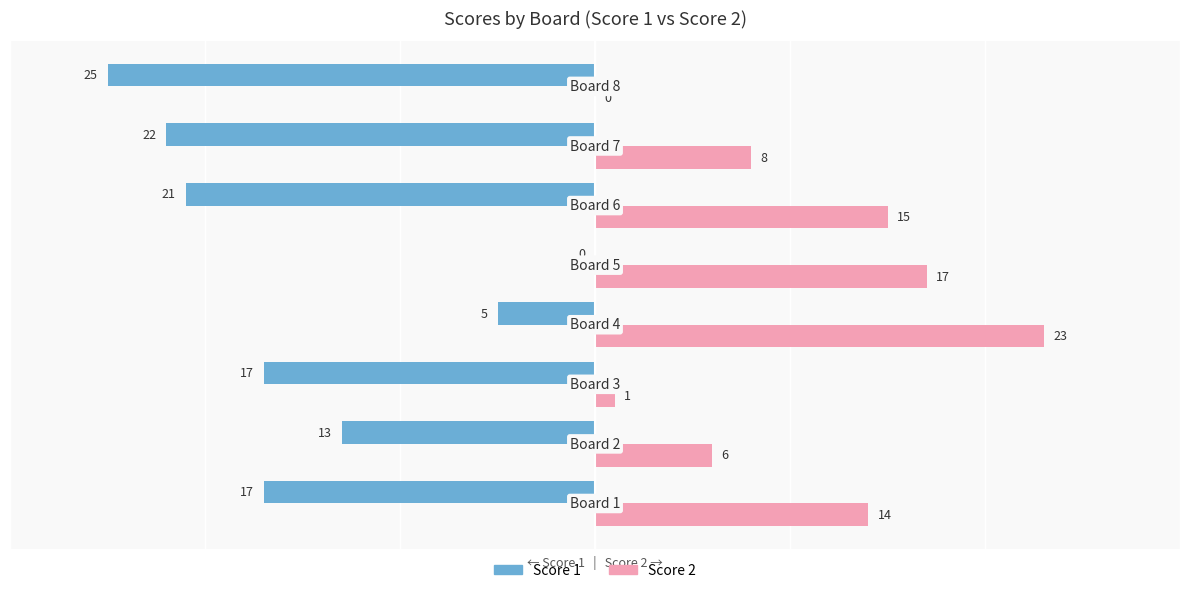

What is the greatest value displayed?

23